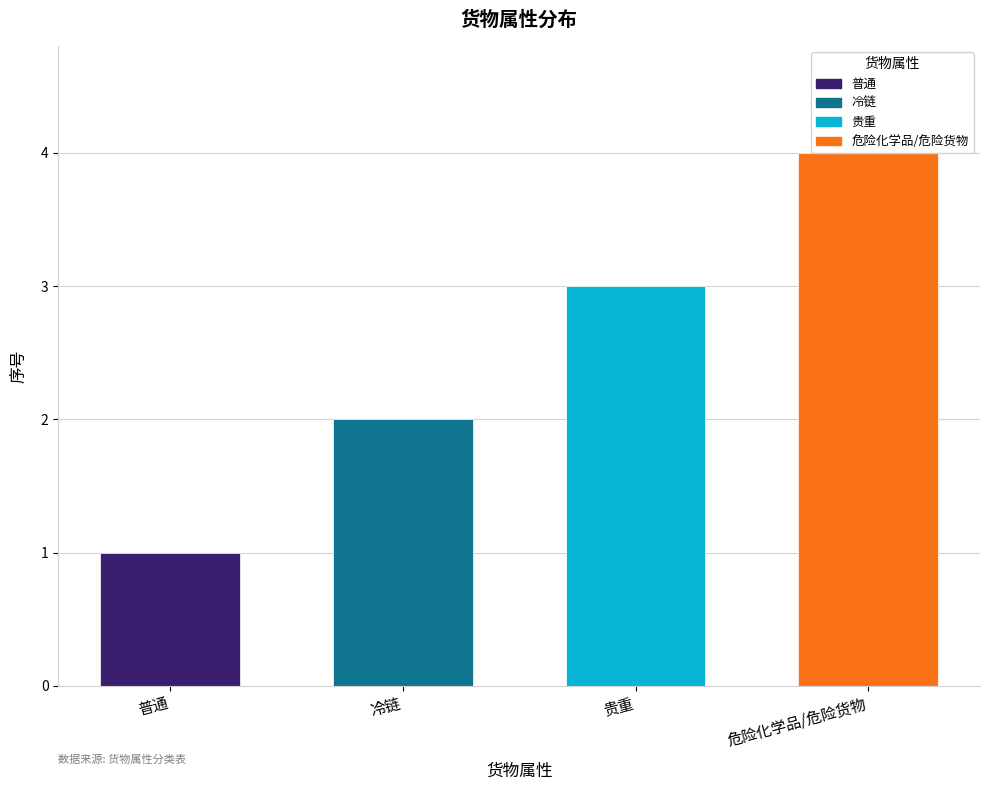

What is the minimum value shown in the chart?

1